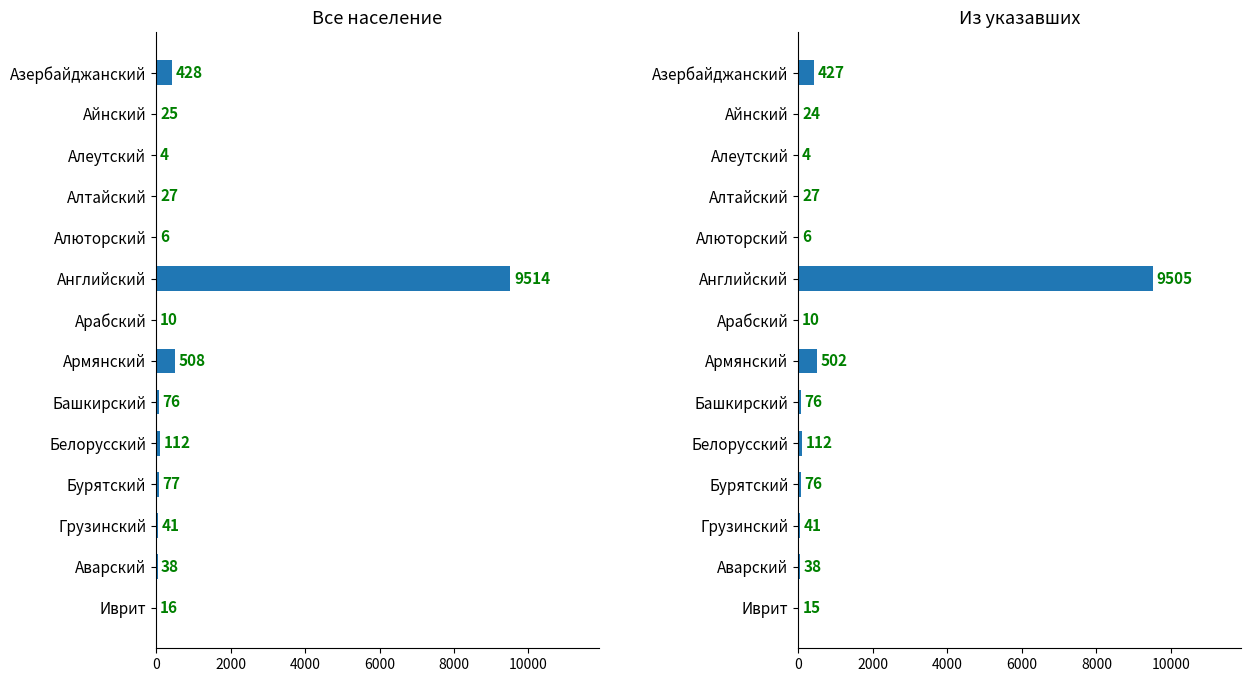

Rank the series at Аварский from highest to lowest value.

Все население, Из указавших